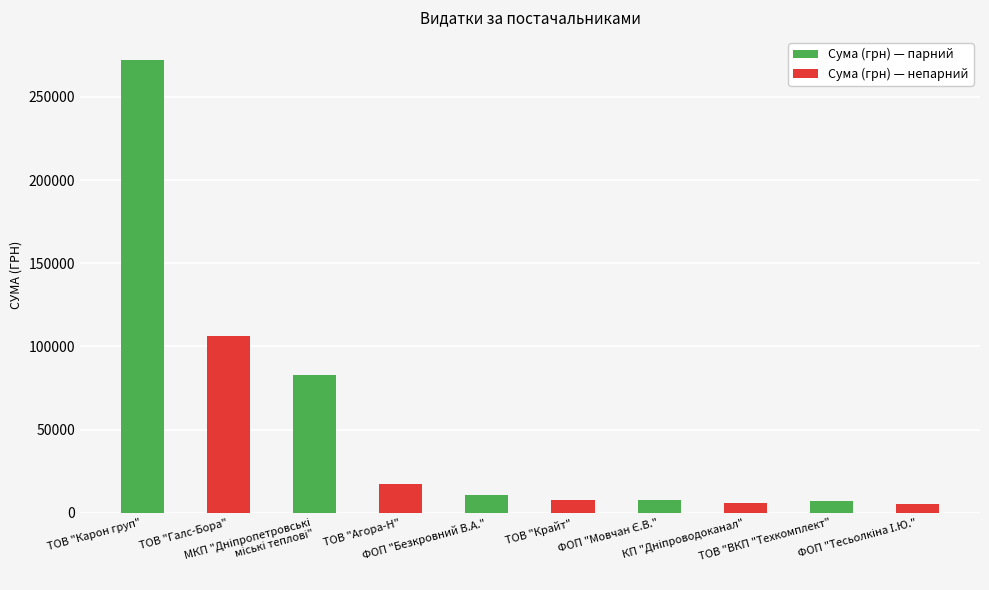

What is the average value?

52279.1